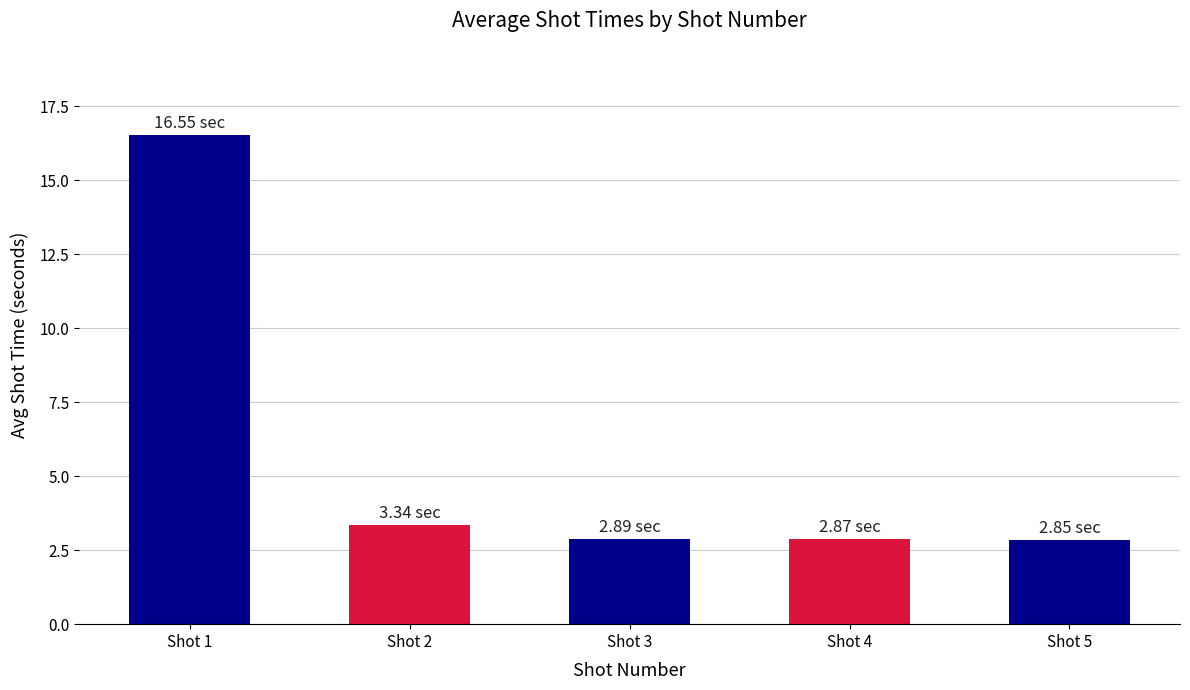

Reading right to left, what are all the values shown in this chart?

Shot 5=2.9	Shot 4=2.9	Shot 3=2.9	Shot 2=3.3	Shot 1=16.6